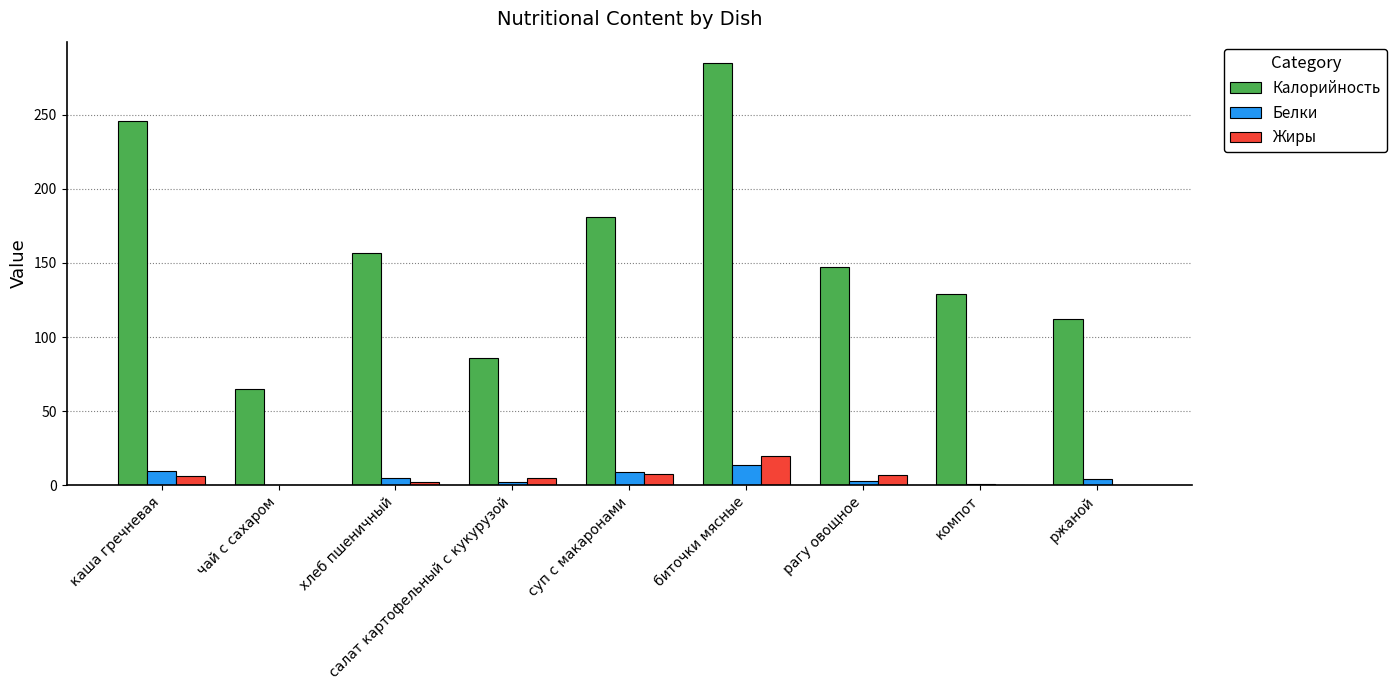

At which label is Жиры closest to 10?

суп с макаронами